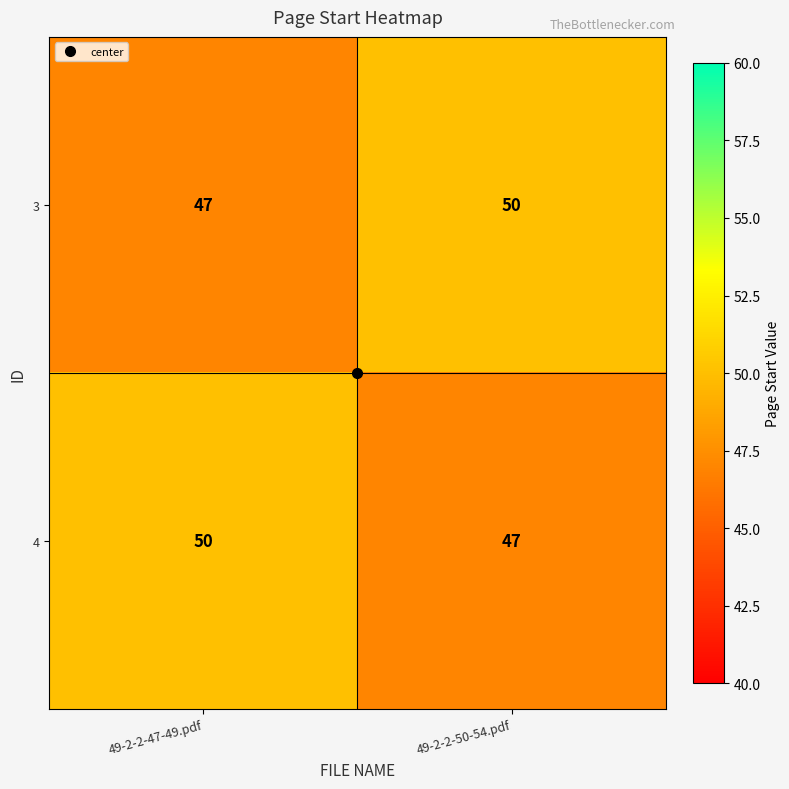

What is the approximate value of 3 at 49-2-2-47-49.pdf?

47